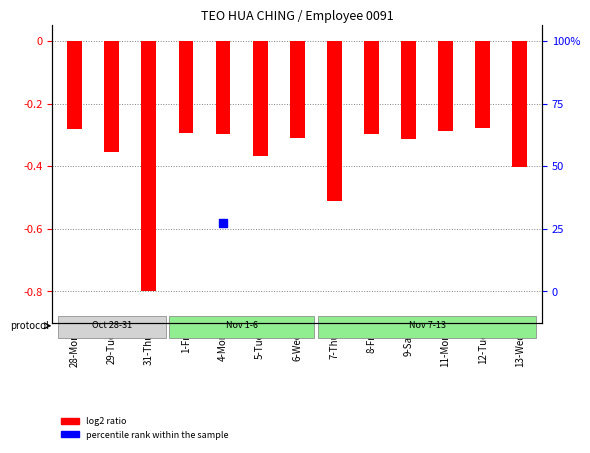

What is the change in value from 31-Thu to 5-Tue?

+0.4